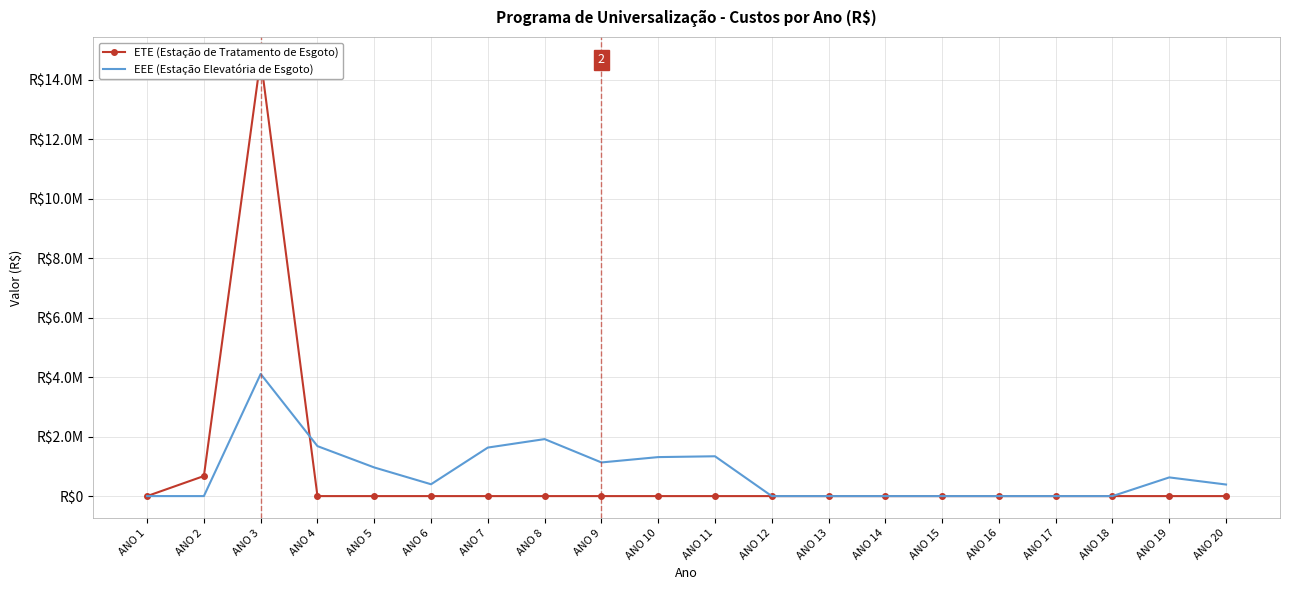

At which category does the chart reach its peak across all series?

ANO 3